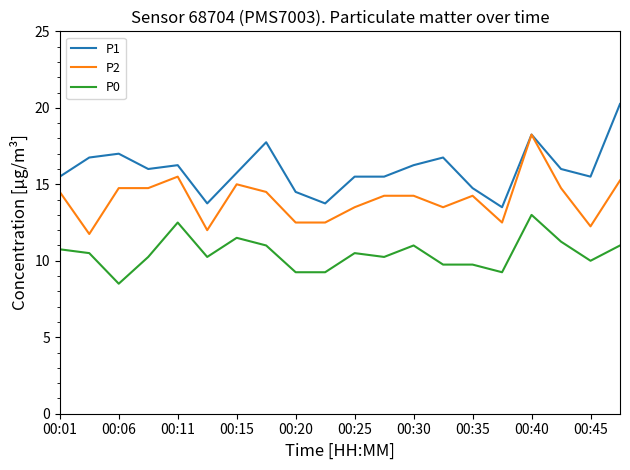

What is the minimum value shown in the chart?

8.5